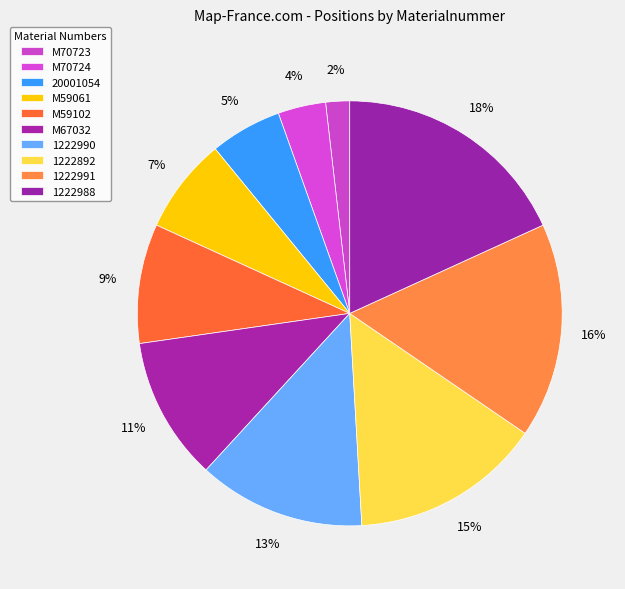

Does M70723 account for over 50% of the chart?

No